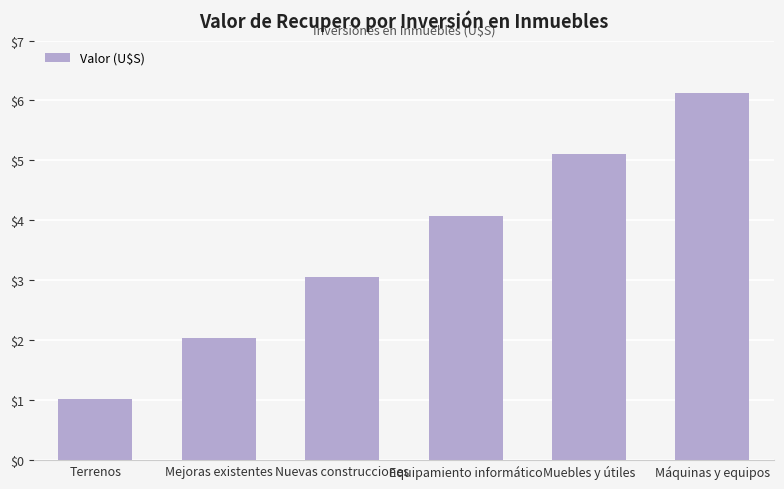

What is the label of the 6th bar from the left?

Máquinas y equipos